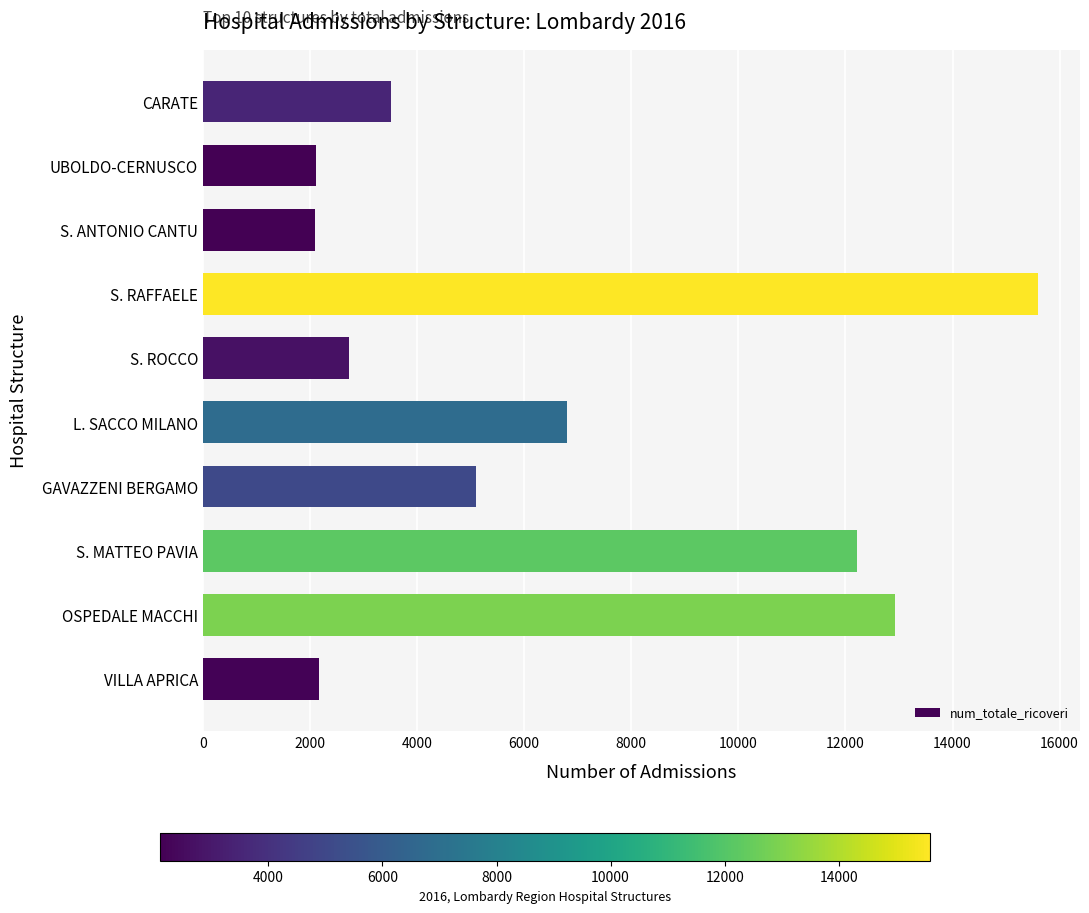

What is the change in value from S. MATTEO PAVIA to L. SACCO MILANO?

-5408